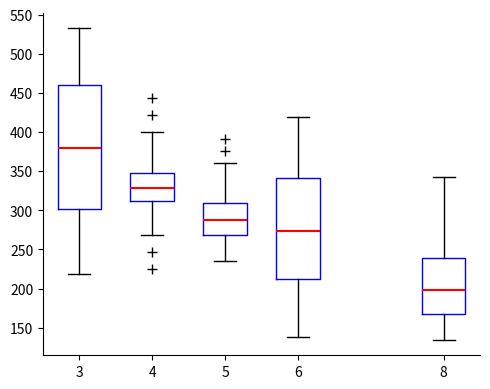

Which box is the tallest, from its lower edge to its upper edge?

3